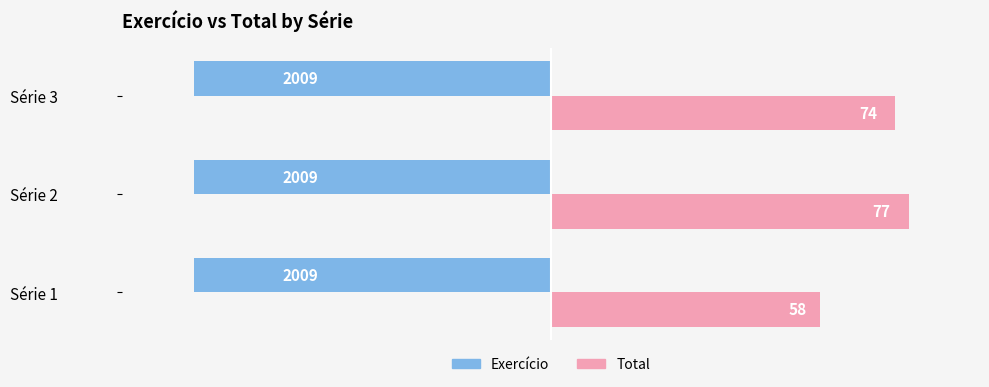

What are all the series names shown in the legend?

Exercício, Total